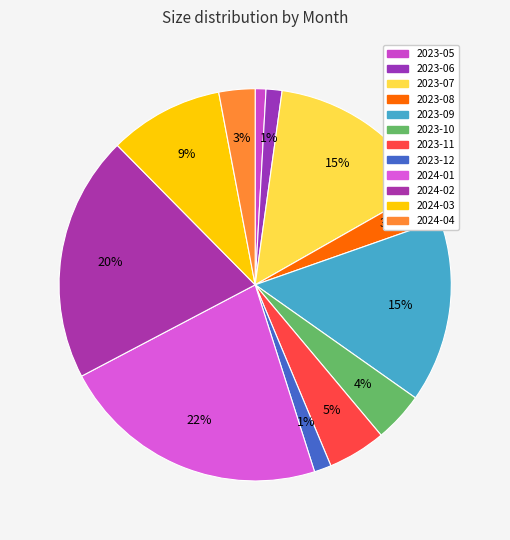

Is it true that 2023-10 is 4% of the pie?

True